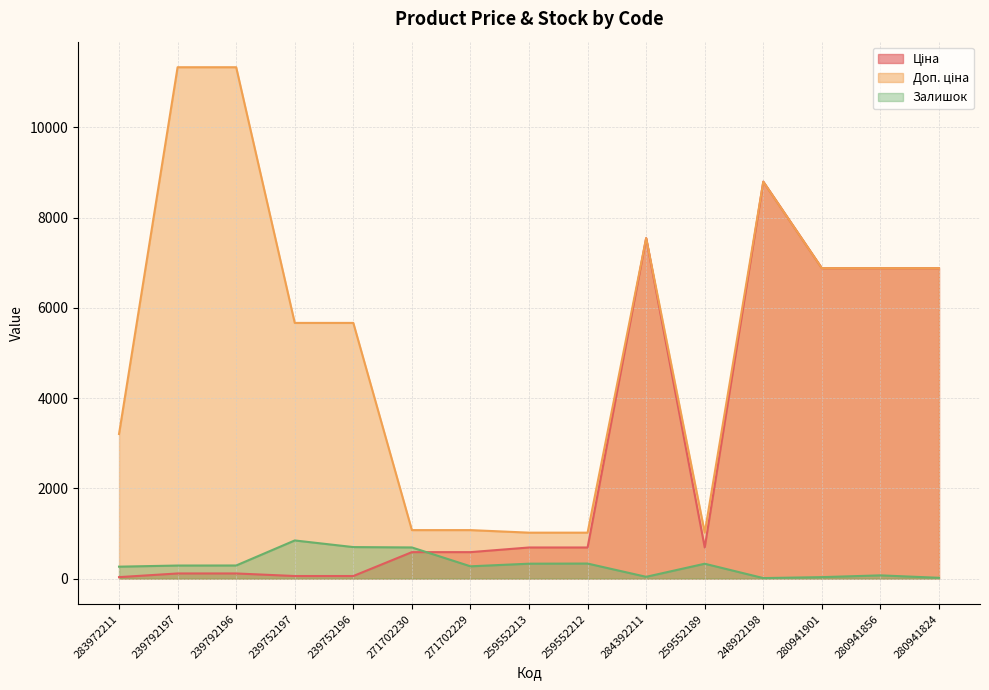

What is the difference between the maximum and minimum values in the Залишок series?

834.0